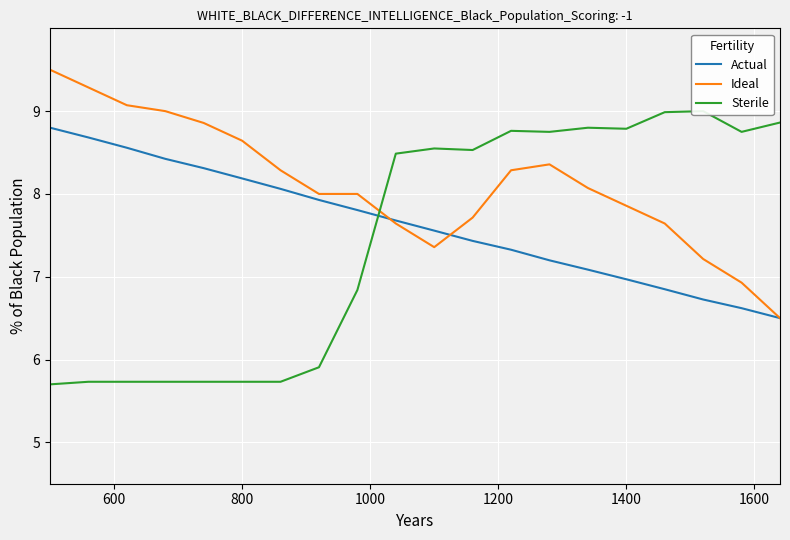

Rank the series by their average value, from highest to lowest.

Ideal, Actual, Sterile